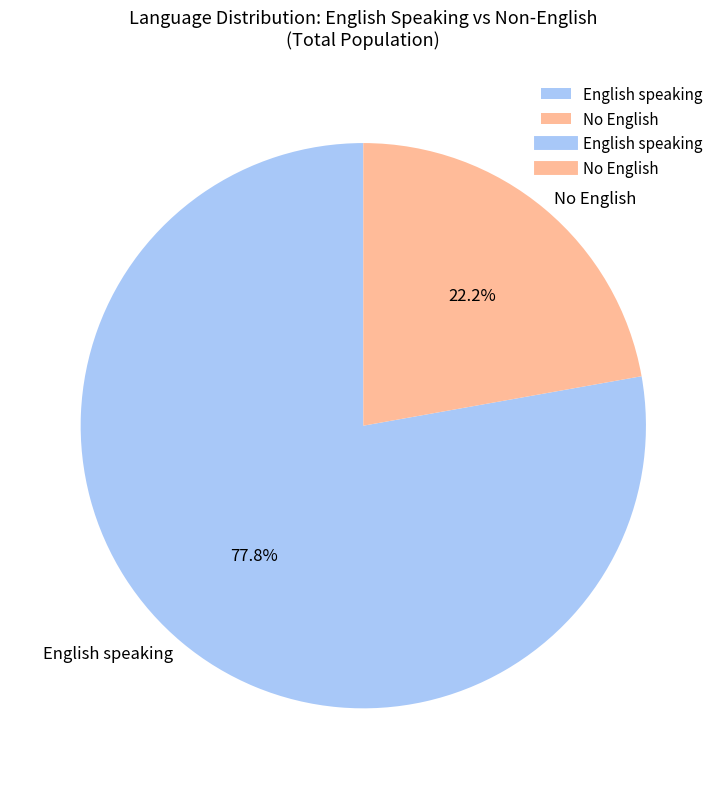

Count the number of slices in the pie.

2